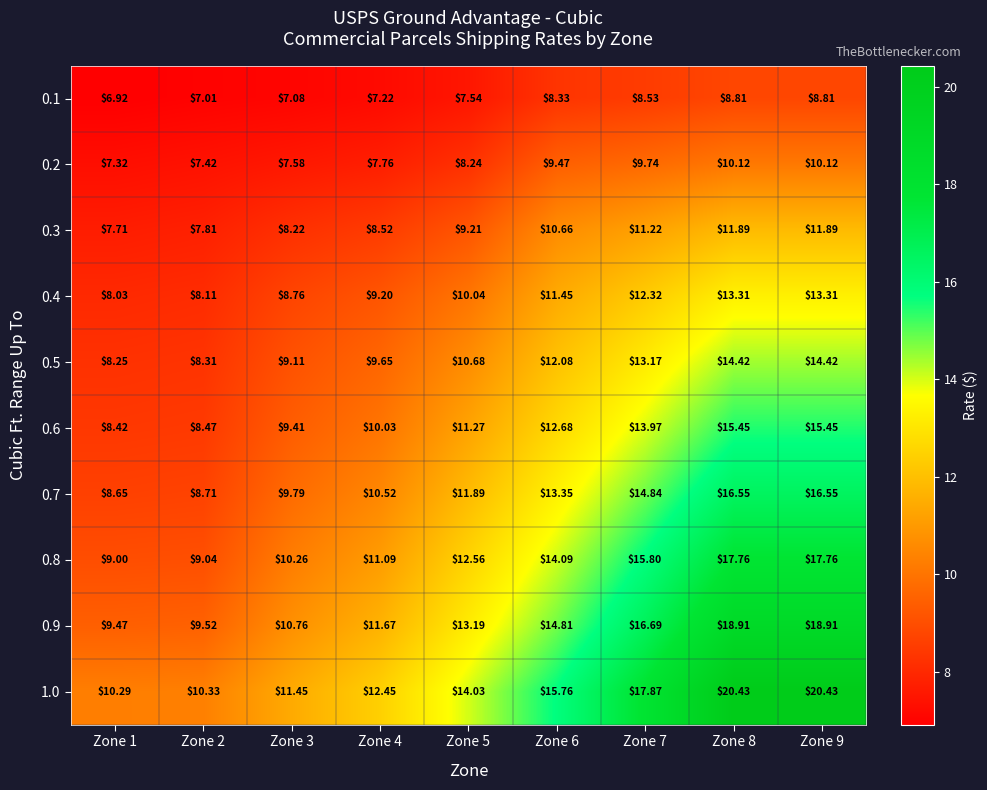

Is the value of 0.3 at Zone 9 greater than the value of 0.2 at Zone 6?

Yes